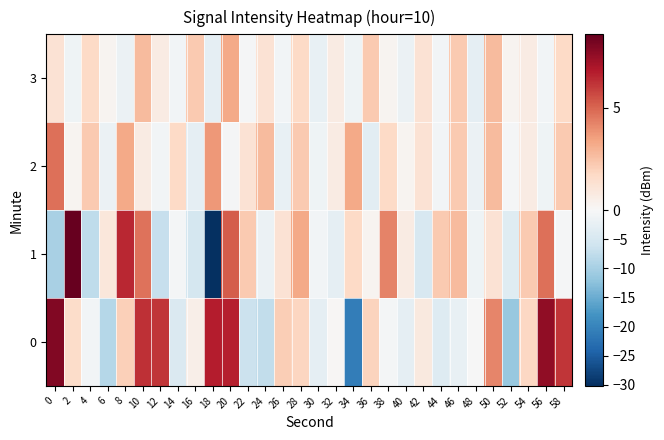

Reading right to left, transcribe all the data shown in this chart.

0: 58=6.2	56=7.6	54=1.8	52=-11.5	50=4.2	48=-0.2	46=-2.2	44=-4.0	42=0.9	40=-2.7	38=-0.5	36=1.9	34=-20.8	32=0.1	30=-2.7	28=1.9	26=2.1	24=-7.3	22=-6.5	20=6.7	18=6.8	16=0.5	14=-4.5	12=6.1	10=6.3	8=2.1	6=-8.5	4=-0.9	2=1.6	0=7.9
1: 58=-0.3	56=4.7	54=2.2	52=-3.8	50=1.2	48=-1.3	46=2.7	44=2.2	42=-4.8	40=0.7	38=4.2	36=0.2	34=1.7	32=-2.8	30=-0.8	28=3.2	26=1.2	24=-1.8	22=2.2	20=5.2	18=-30.2	16=-5.4	14=-0.7	12=-7.0	10=4.7	8=6.5	6=1.0	4=-7.8	2=8.6	0=-9.7
2: 58=2.2	56=-1.3	54=0.7	52=-0.3	50=2.7	48=-1.8	46=2.2	44=-0.8	42=1.2	40=0.2	38=1.7	36=-3.3	34=3.2	32=0.7	30=-1.3	28=2.2	26=-2.3	24=2.7	22=1.2	20=-0.3	18=3.7	16=-2.8	14=1.7	12=-0.8	10=0.7	8=3.2	6=-1.8	4=2.2	2=0.2	0=4.7
3: 58=1.7	56=-0.8	54=0.7	52=0.2	50=2.7	48=-2.8	46=2.2	44=-0.8	42=1.2	40=-1.8	38=0.2	36=2.2	34=-1.3	32=0.7	30=-2.3	28=1.7	26=-0.8	24=1.2	22=-0.3	20=3.2	18=-2.8	16=2.2	14=-0.8	12=0.7	10=2.7	8=-1.8	6=0.2	4=1.7	2=-1.3	0=1.2